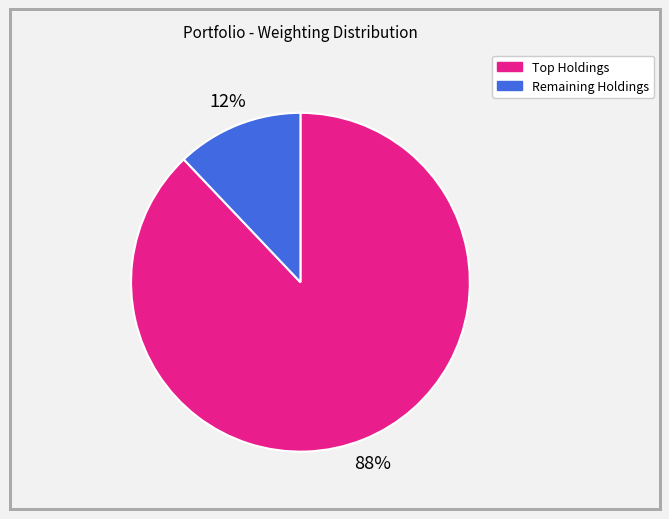

To the nearest percent, what is the average slice percentage?

50%